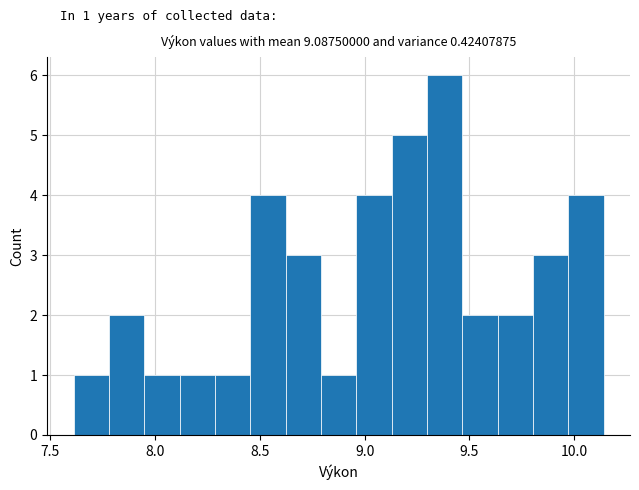

Around what value on the x-axis is the tallest bar? Give the approximate position of its centre, as read against the axis.

9.40